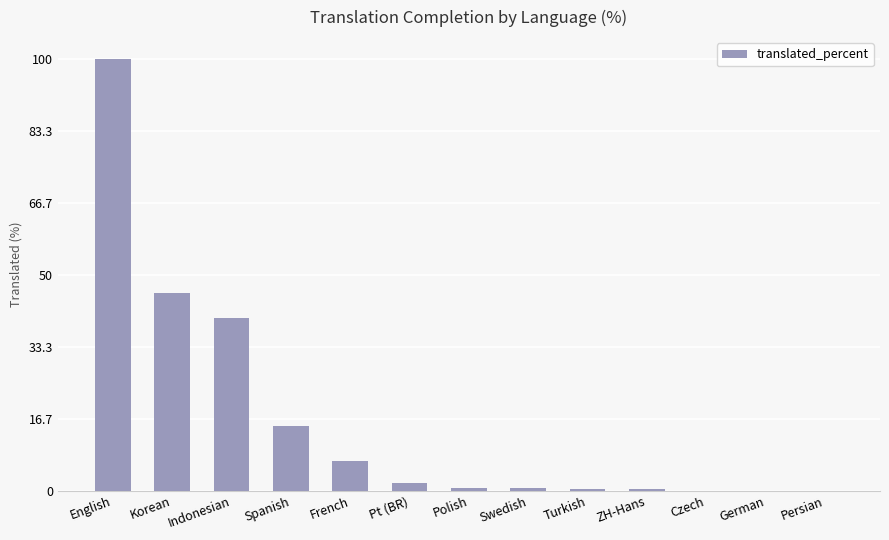

What is the change in value from English to Persian?

-100.0